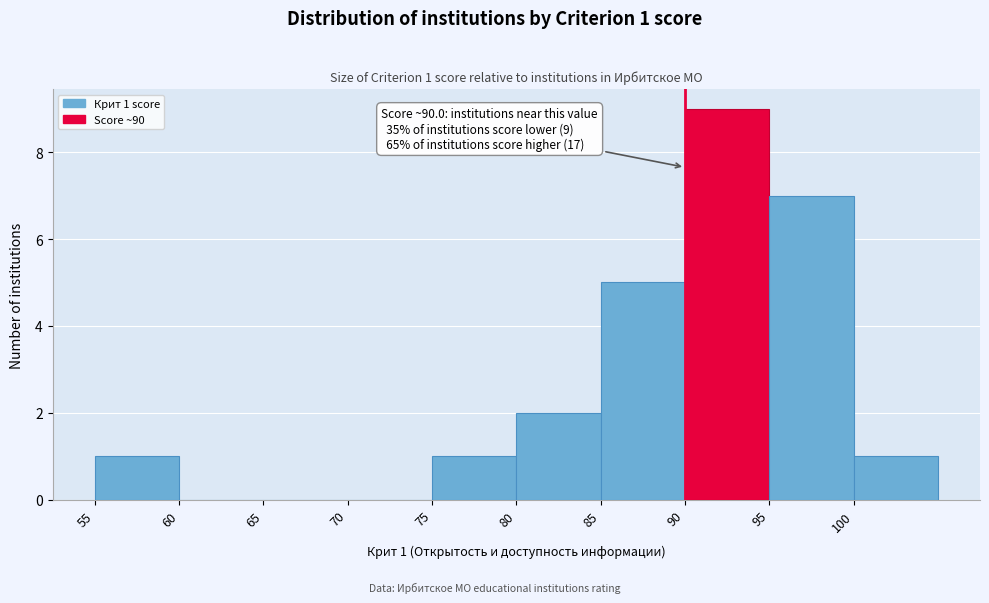

Over which range of the x-axis is the bar tallest?

90 to 95